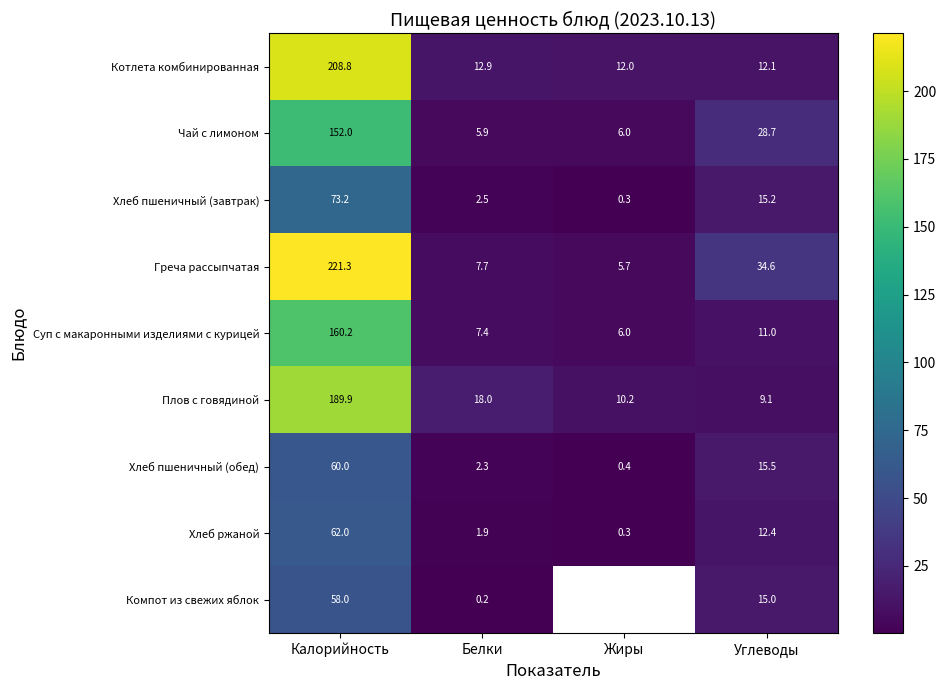

What is the sum of all Греча рассыпчатая values?

269.3